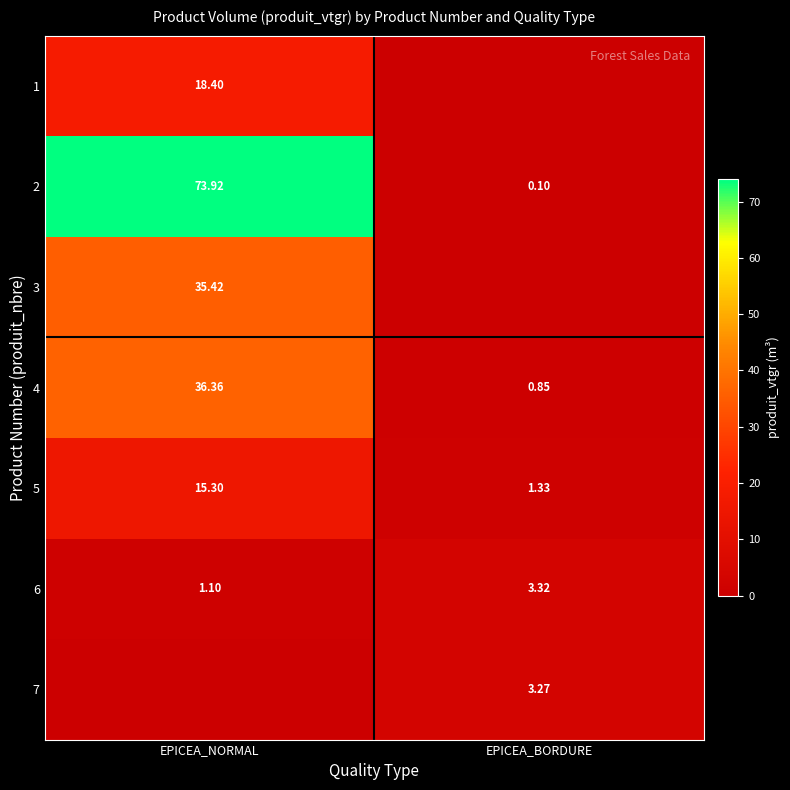

Where is 4 nearest to the value 18?

EPICEA_BORDURE